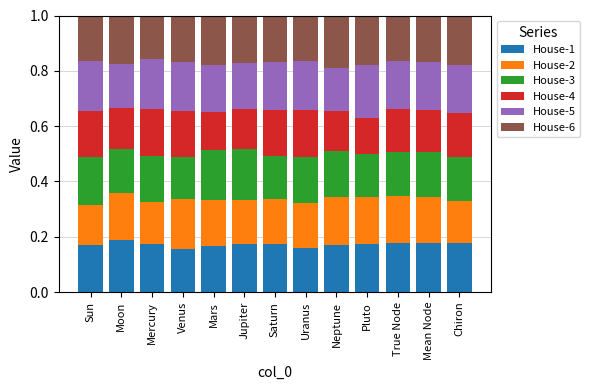

What is the sum of the House-1 values at Mean Node and Moon?

0.4